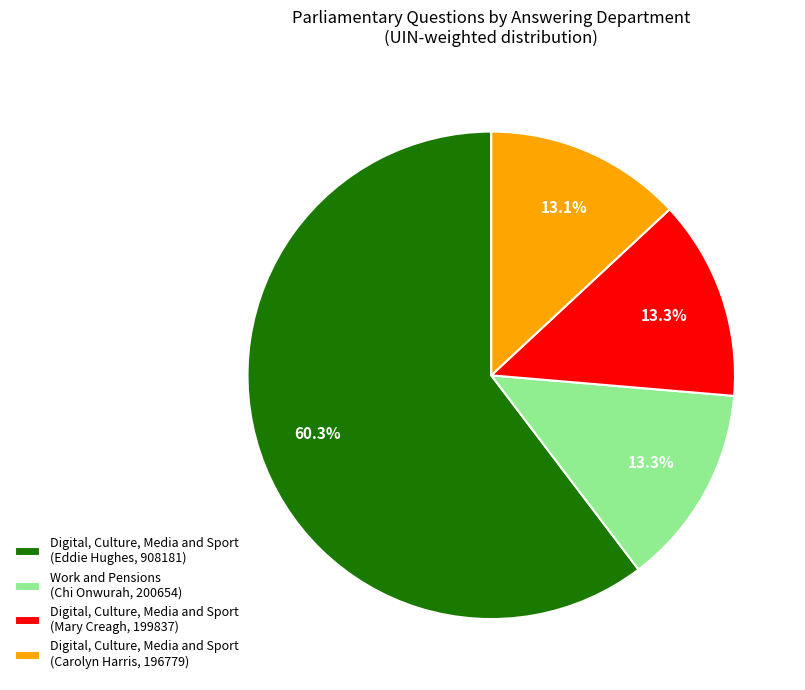

How much of the chart is everything except Digital, Culture, Media and Sport (Carolyn Harris, 196779)?

86.9%